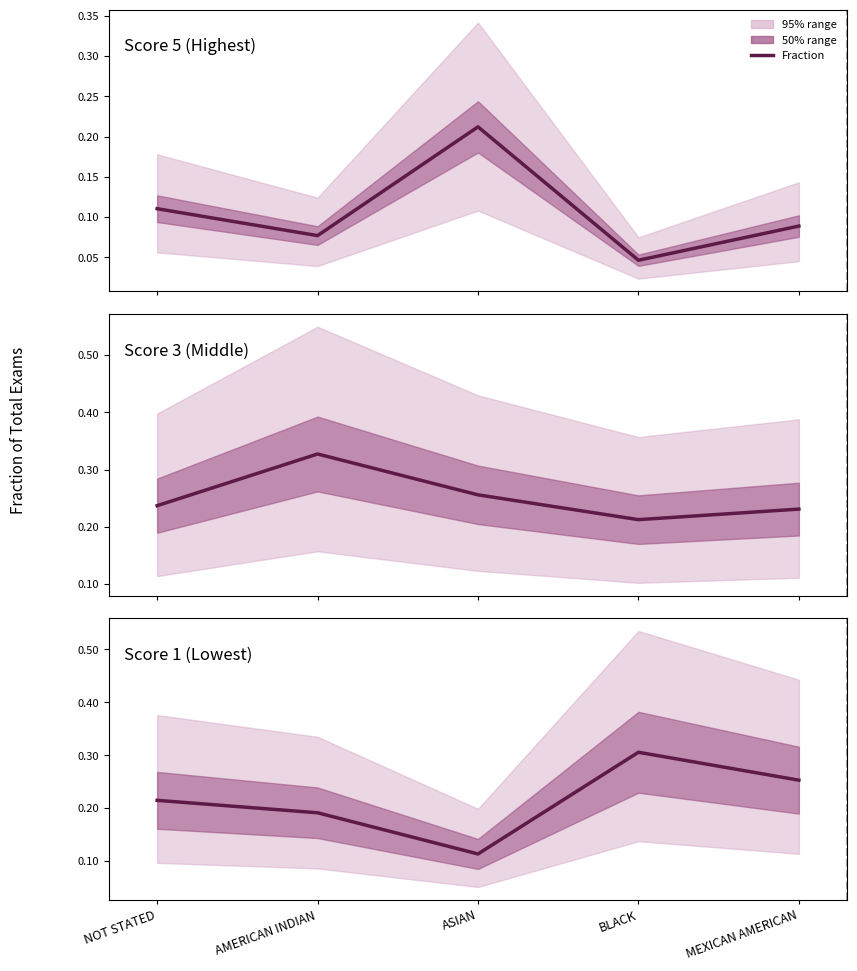

The value of Score 5 (Highest) at ASIAN is 0.1. True or false?

False